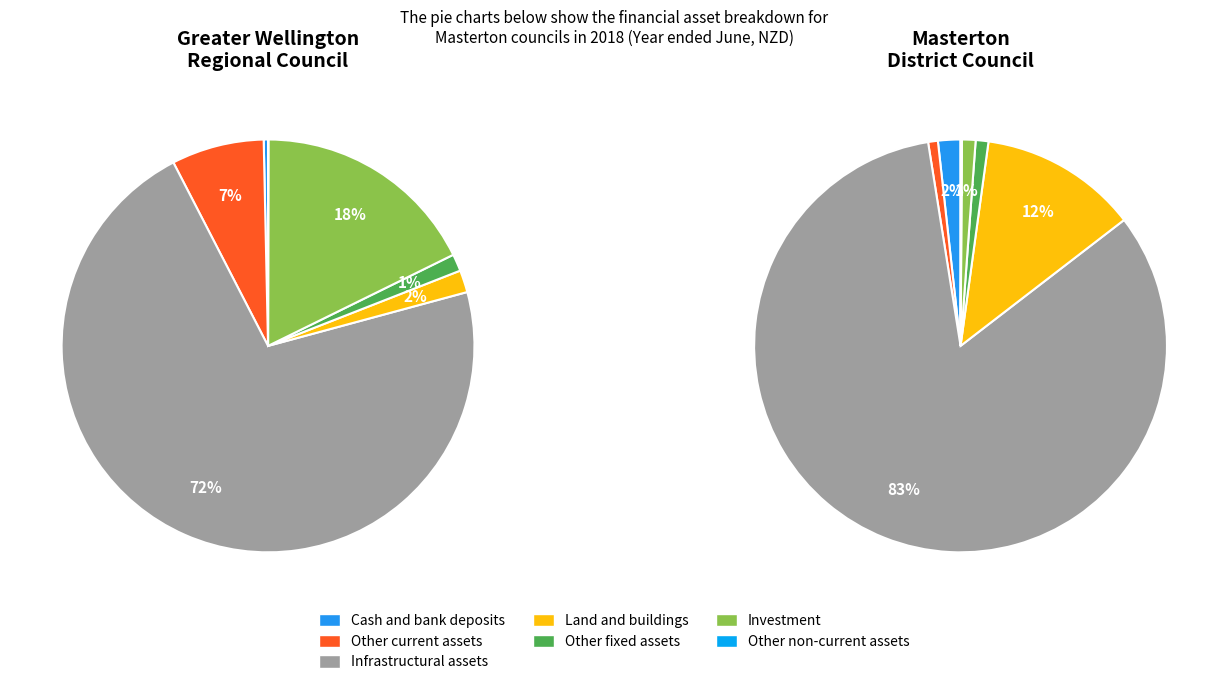

What is the change in value from Other current assets to Infrastructural assets?

+645703000